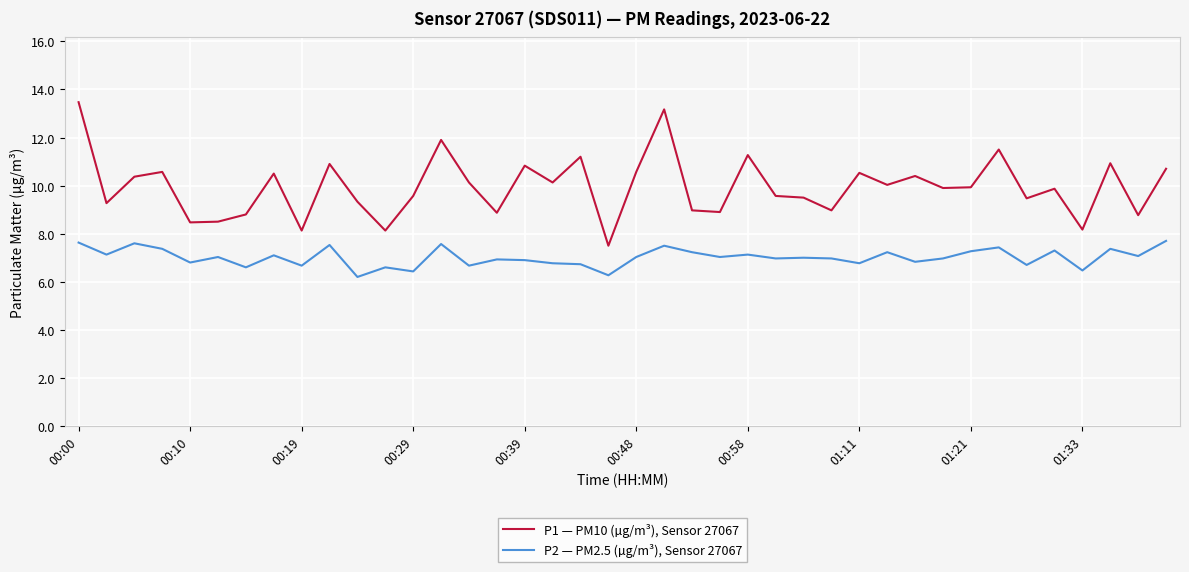

Which series has the largest range (max minus min)?

P1 — PM10 (µg/m³), Sensor 27067